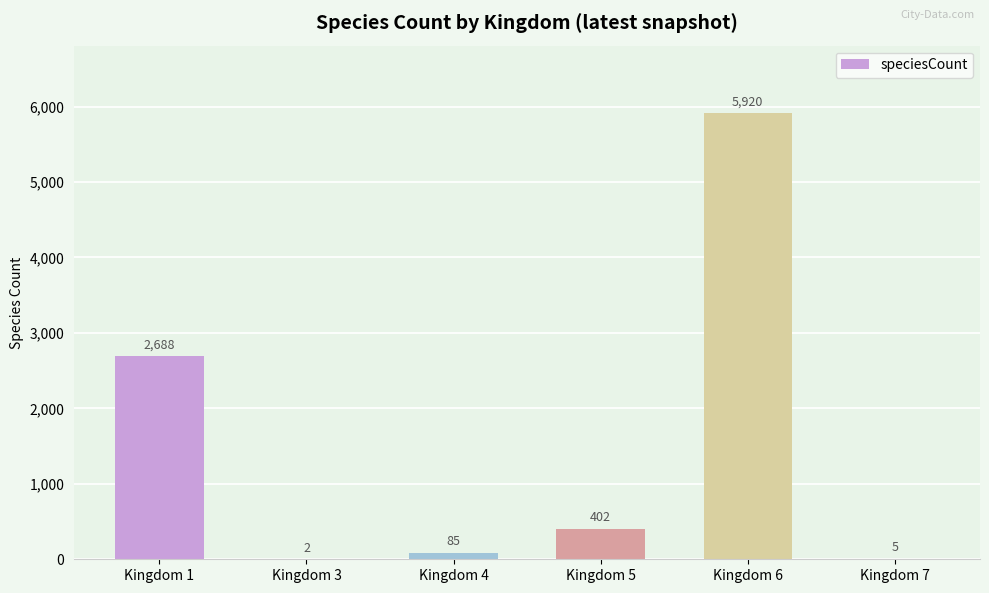

Between Kingdom 1 and Kingdom 3, which is larger?

Kingdom 1